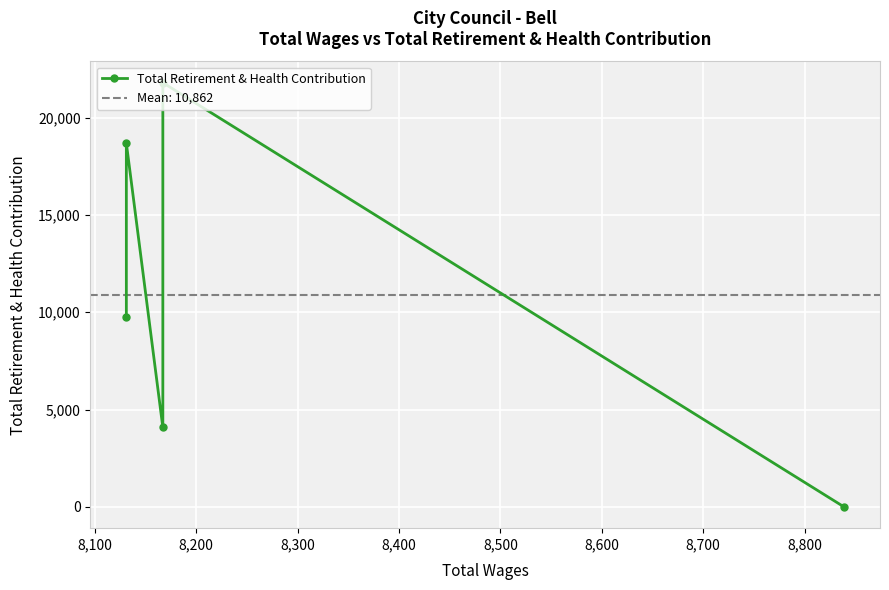

How many values are above zero?

4